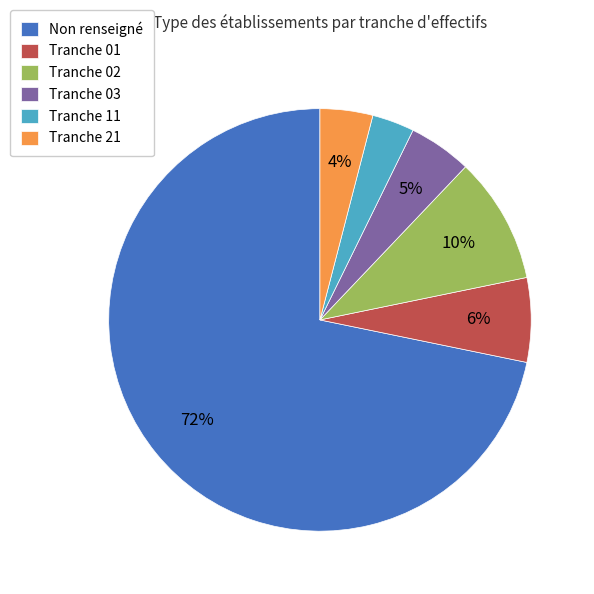

The Tranche 02 slice represents 10% of the pie. True or false?

True